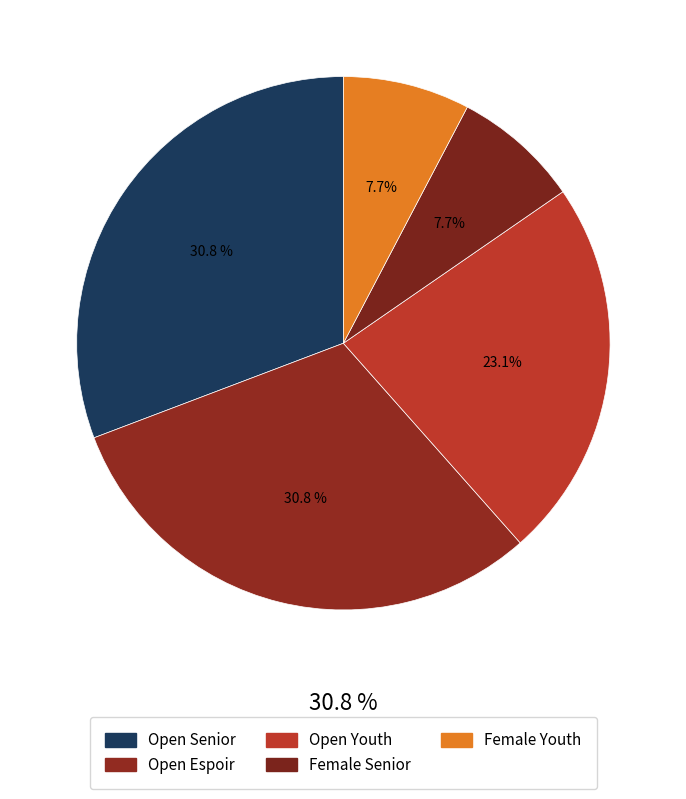

What percentage is the Youth slice, to the nearest percent?

23%